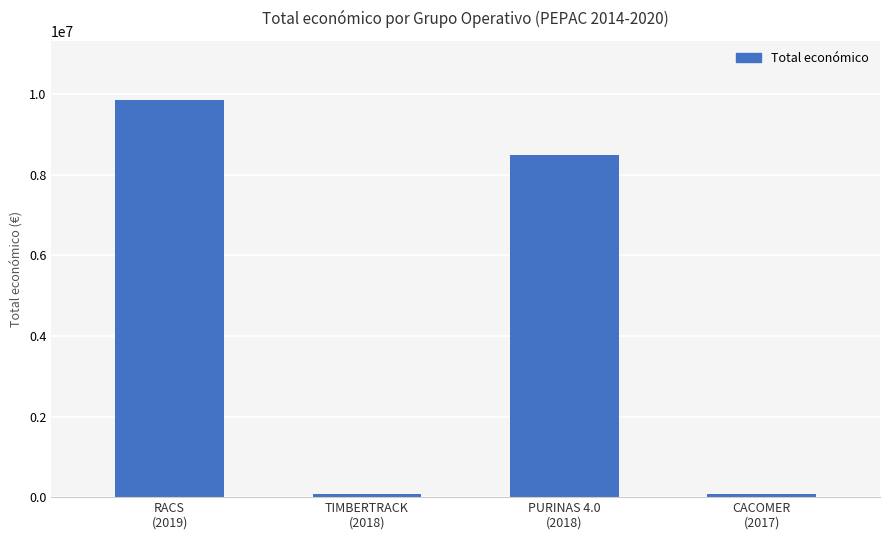

What is the difference between the maximum and minimum values?

9776132